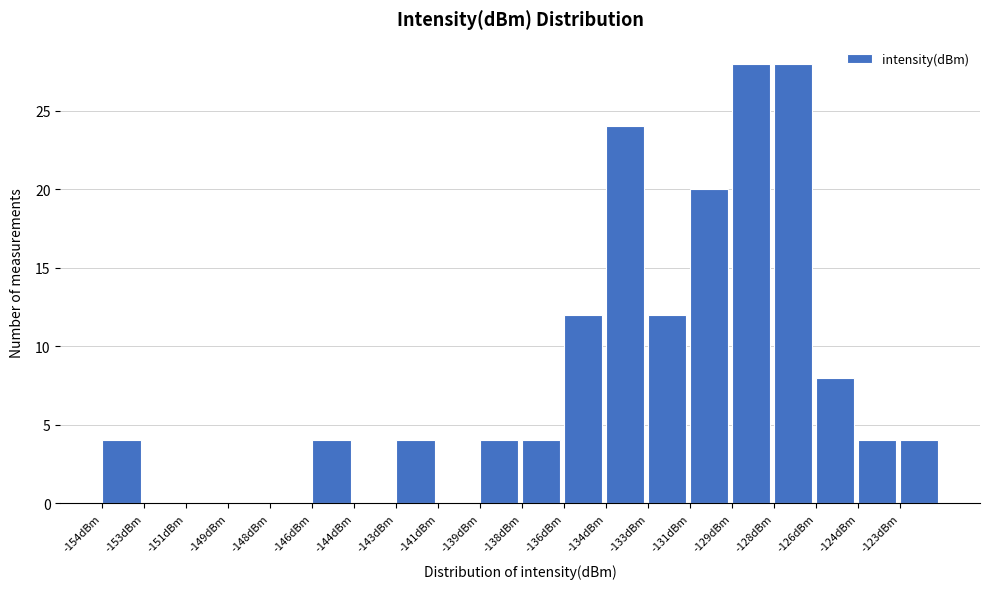

Reading right to left, list all the values displayed in this chart.

-123dBm=4	-124dBm=4	-126dBm=8	-128dBm=28	-129dBm=28	-131dBm=20	-133dBm=12	-134dBm=24	-136dBm=12	-138dBm=4	-139dBm=4	-141dBm=0	-143dBm=4	-144dBm=0	-146dBm=4	-148dBm=0	-149dBm=0	-151dBm=0	-153dBm=0	-154dBm=4